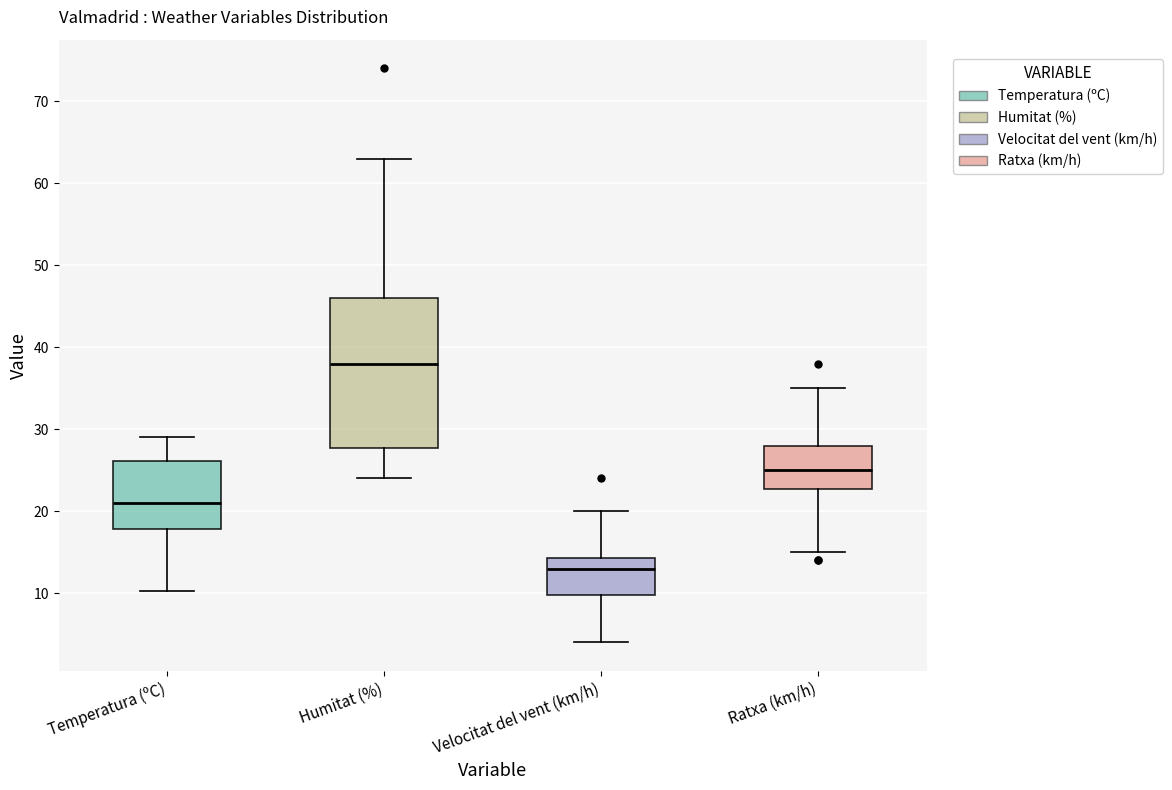

Reading left to right, read every box against the y-axis: the position of its median line, the range the box covers, and the ends of its whiskers. The values are not printed on the chart, so give them approximately, as read against the axis.

Temperatura (ºC): median 21, box 18 to 26, whiskers 10 to 29
Humitat (%): median 38, box 28 to 46, whiskers 24 to 63
Velocitat del vent (km/h): median 13, box 10 to 14, whiskers 4 to 20
Ratxa (km/h): median 25, box 23 to 28, whiskers 15 to 35